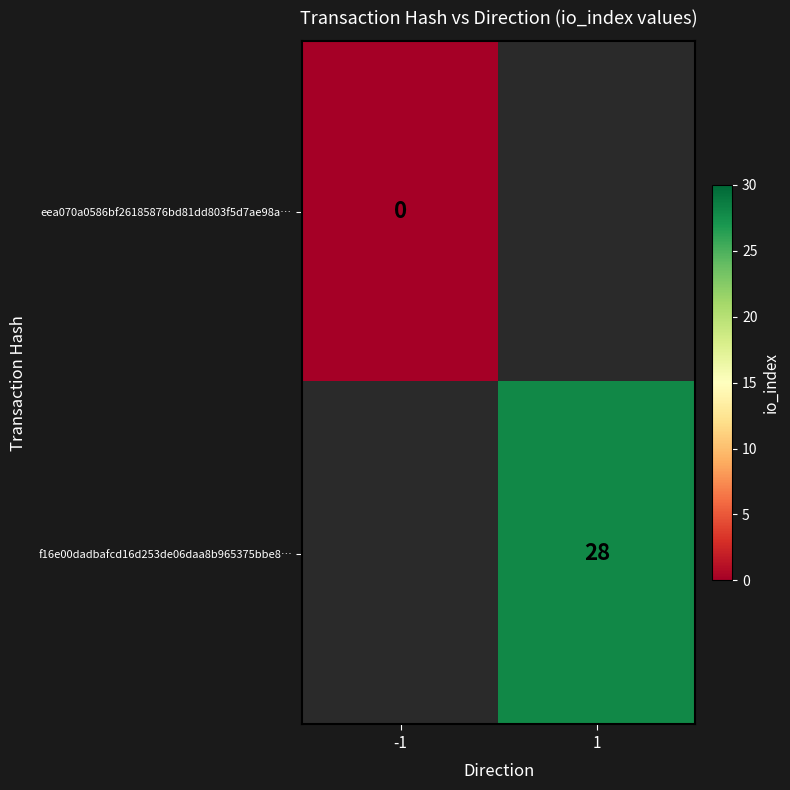

The f16e00dadbafcd16d253de06daa8b965375bbe8… series shows 13 at 1. True or false?

False